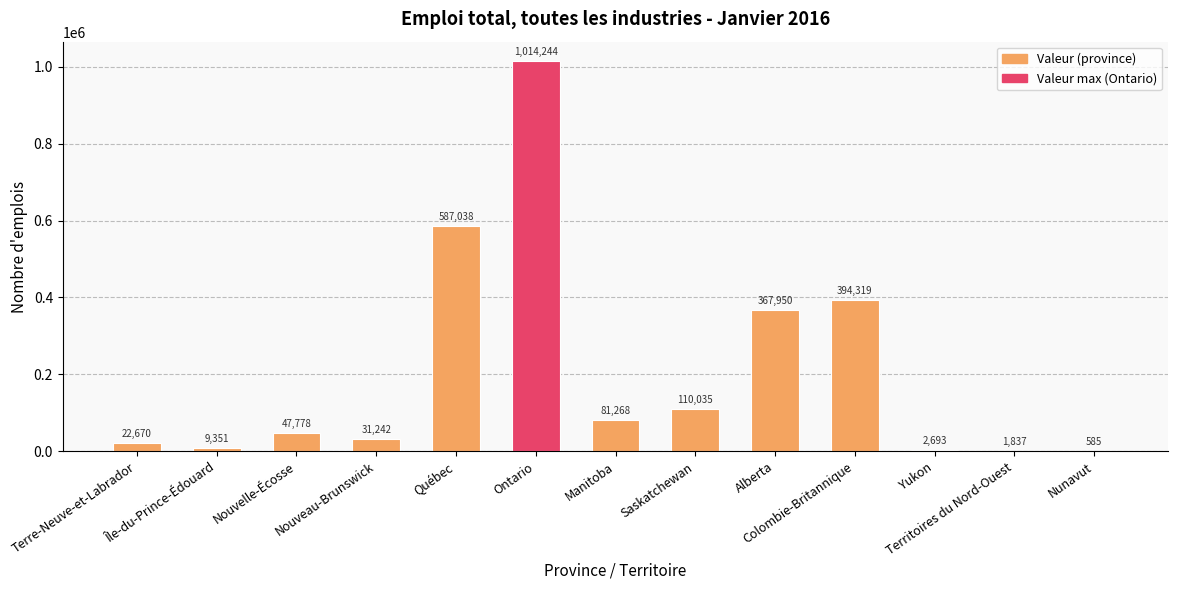

The value at Manitoba is 20938. True or false?

False